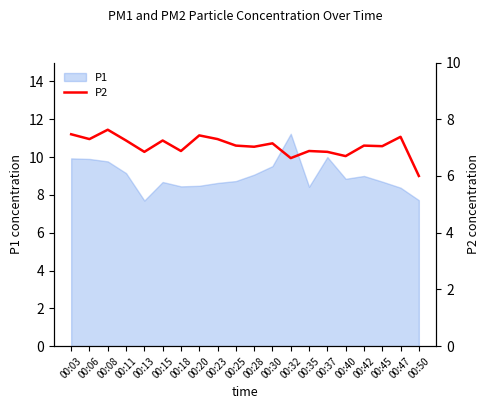

At which category does the data reach its first local valley?

00:06